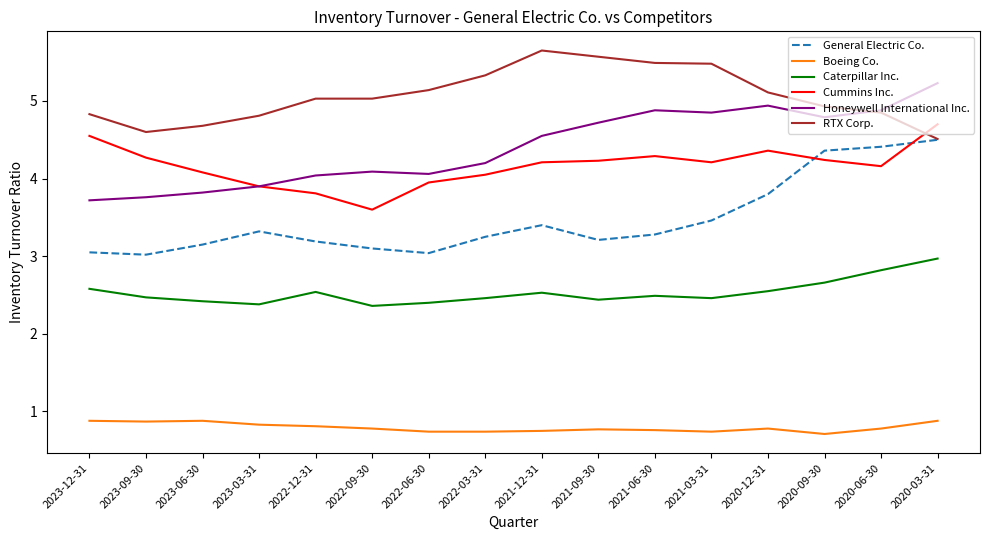

What is the difference between the maximum and second lowest values in the Caterpillar Inc. series?

0.6